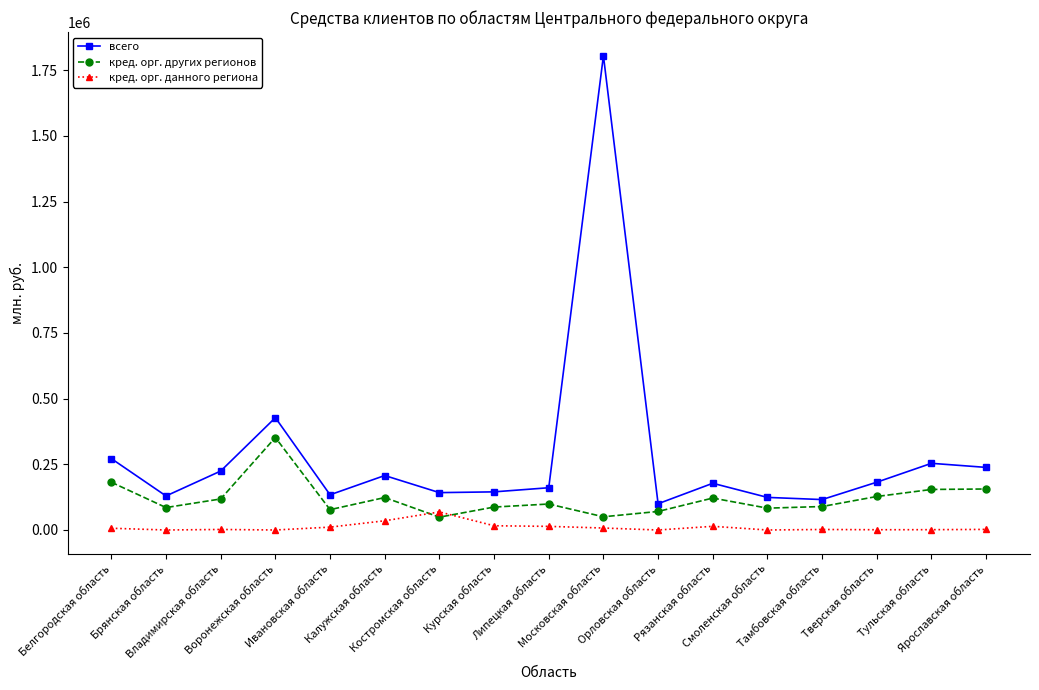

How many intersections are there between кред. орг. данного региона and кред. орг. других регионов?

2